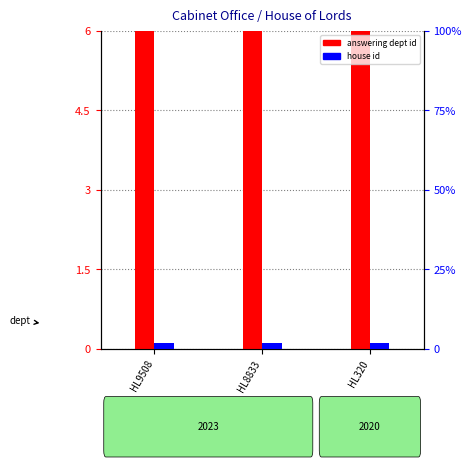

At which label does house id reach its peak?

HL9508